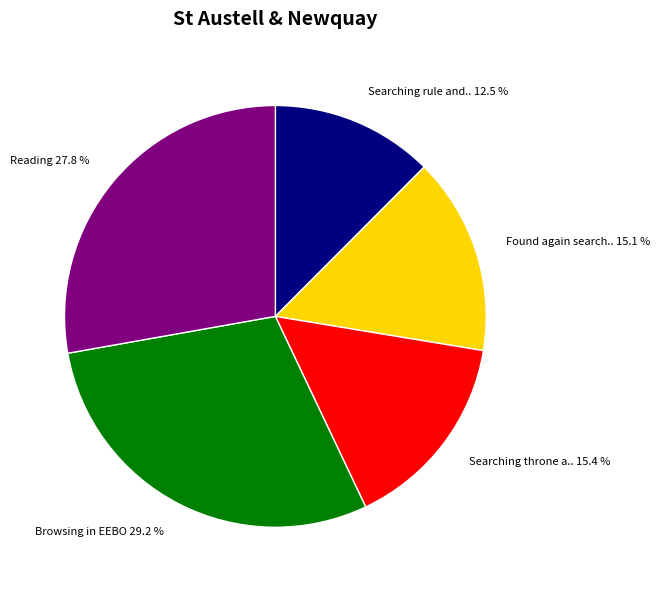

Combined, do Searching rule and.. 12.5 % and Browsing in EEBO 29.2 % account for over 50%?

No